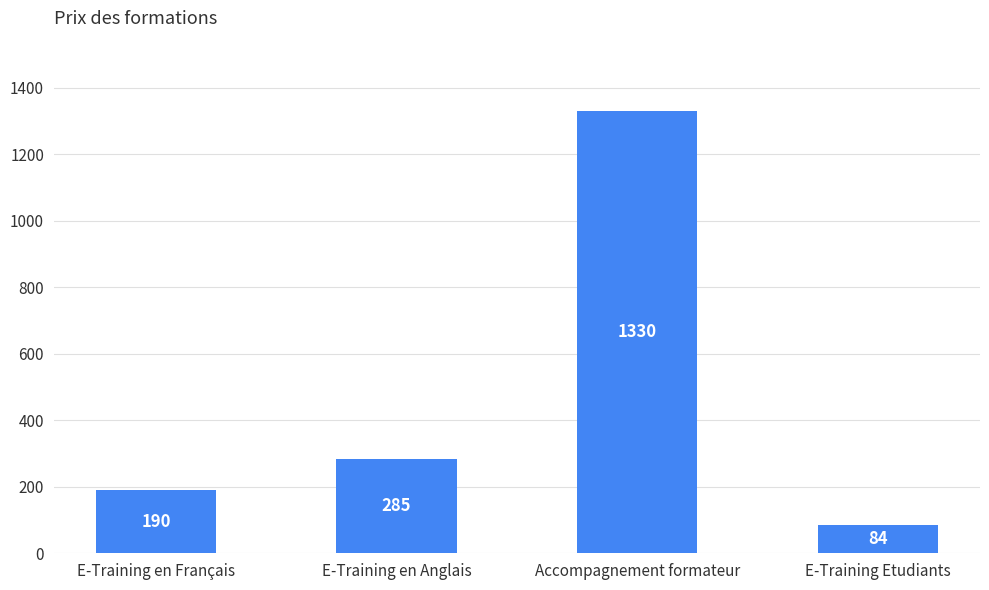

Rank the categories by value from lowest to highest.

E-Training Etudiants, E-Training en Français, E-Training en Anglais, Accompagnement formateur